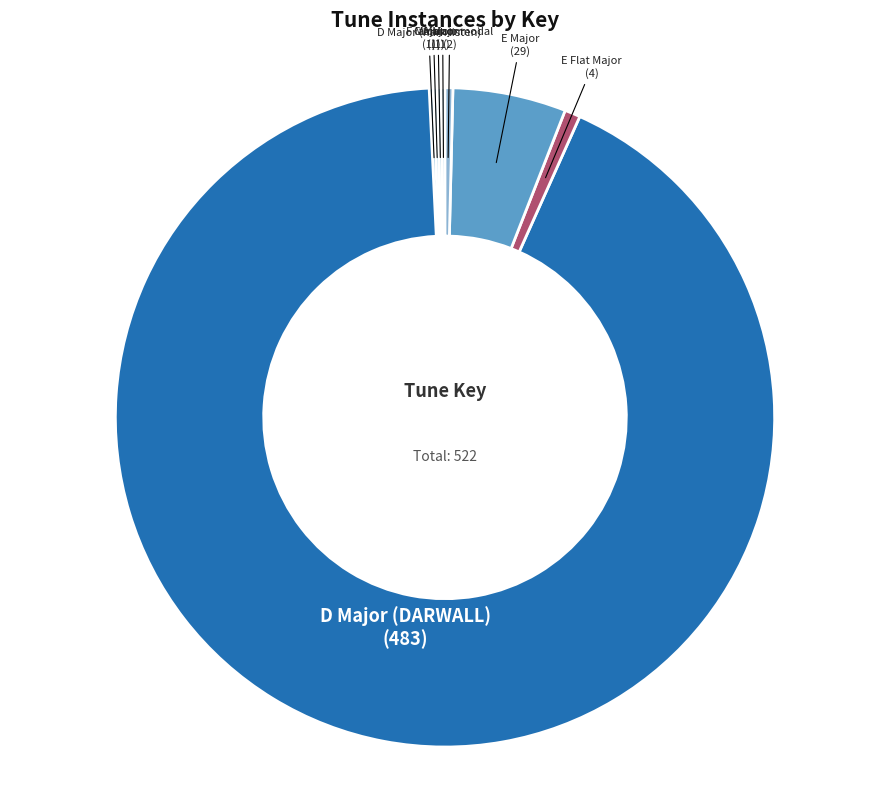

How many segments does this pie chart have?

8